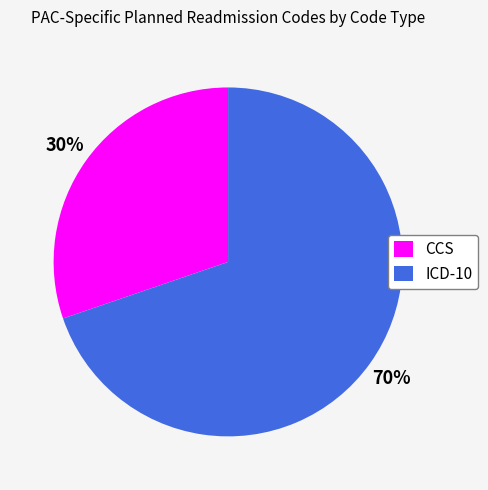

To the nearest percent, what is the average slice percentage?

50%